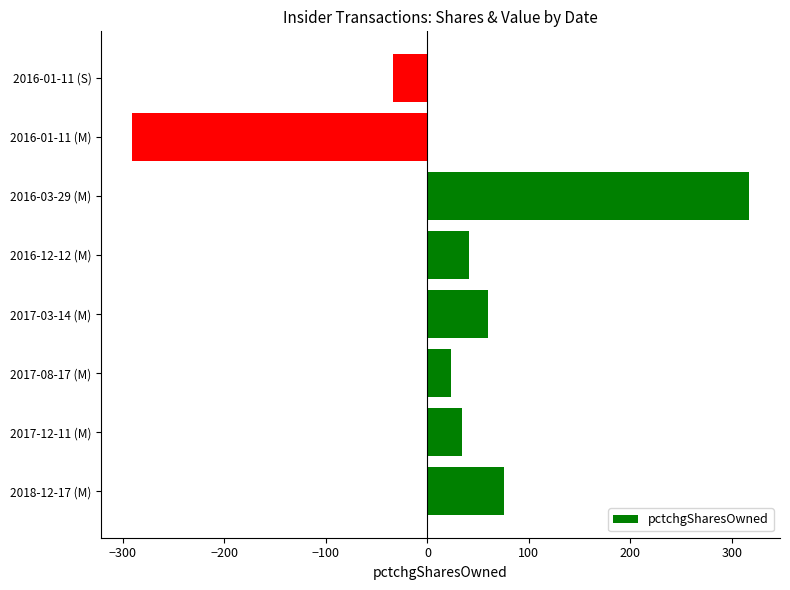

Reading bottom to top, extract all data points from this chart.

2018-12-17 (M)=75	2017-12-11 (M)=34	2017-08-17 (M)=23	2017-03-14 (M)=60	2016-12-12 (M)=41	2016-03-29 (M)=317	2016-01-11 (M)=-291	2016-01-11 (S)=-34